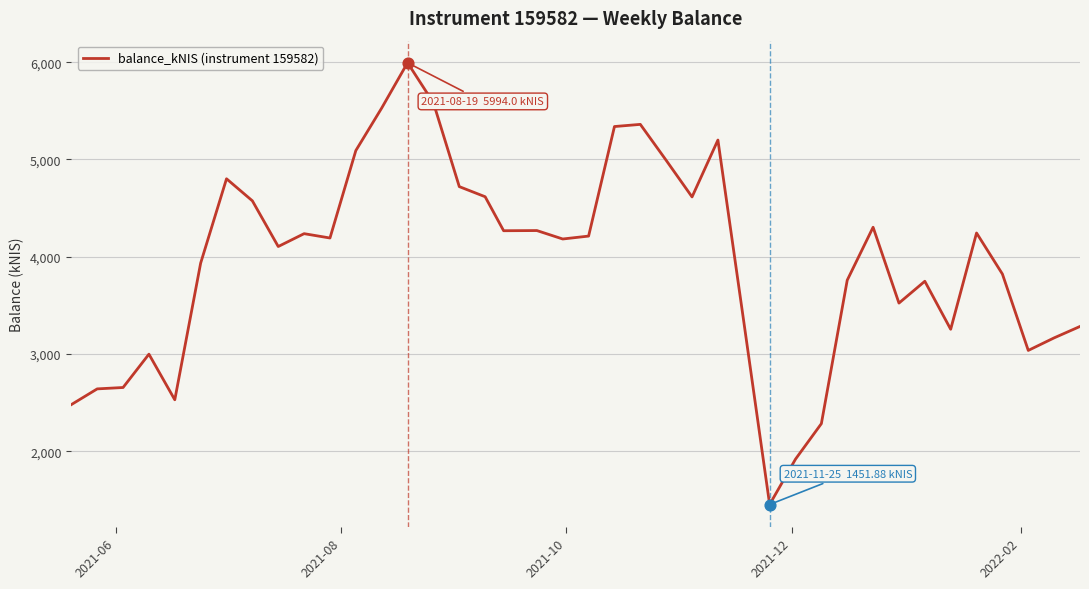

What is the smallest value displayed?

1451.9